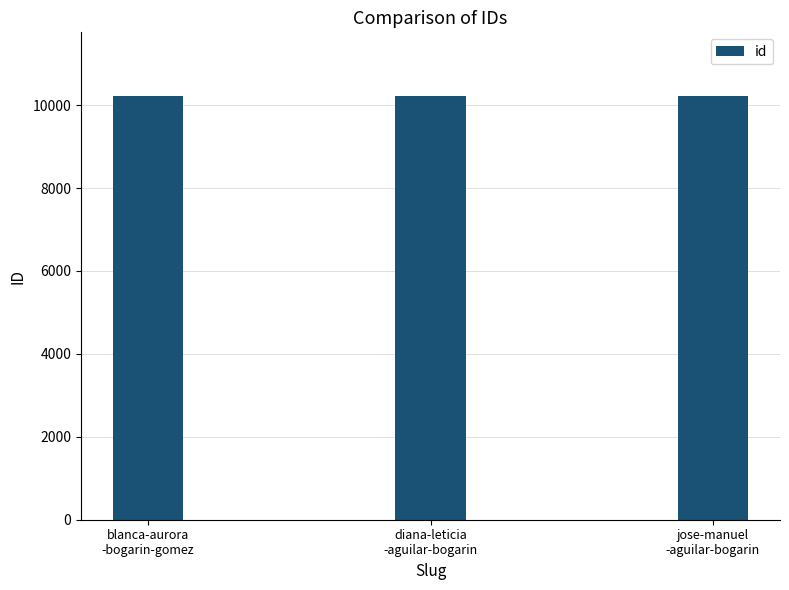

What is the sum of all values?

30666